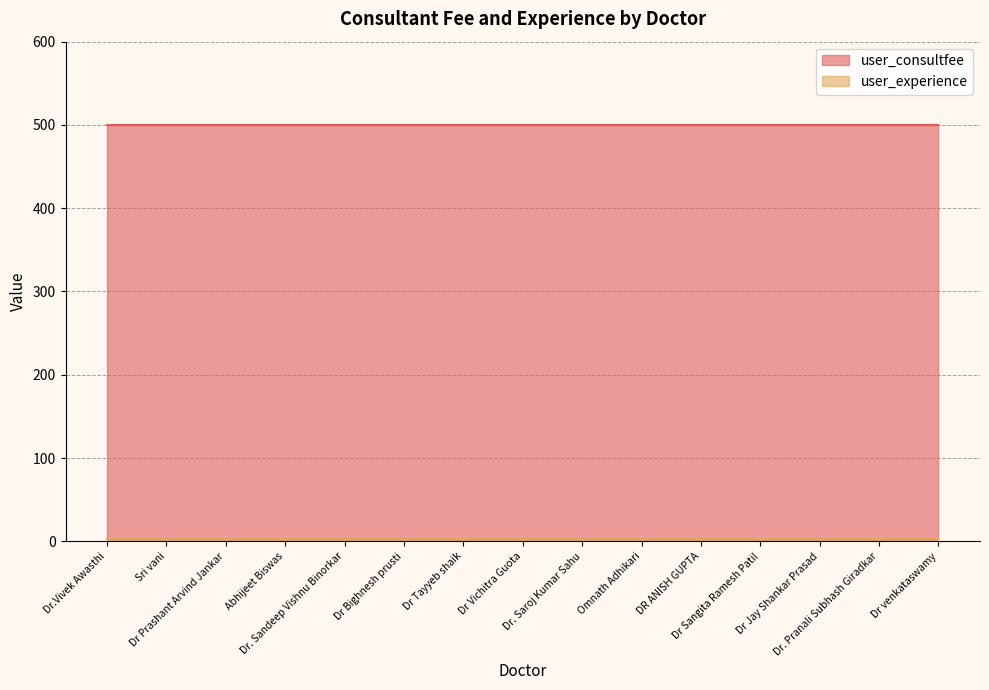

What is the label of the 10th point from the right?

Dr Bighnesh prusti